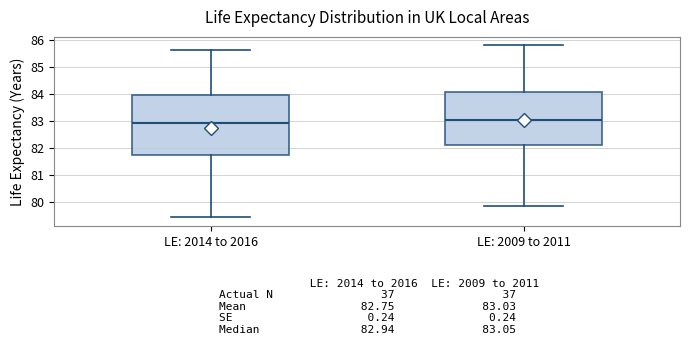

Which box is the tallest, from its lower edge to its upper edge?

LE: 2014 to 2016